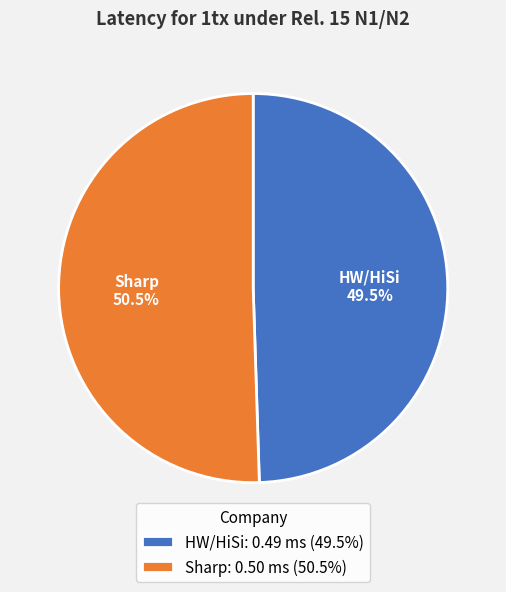

How many segments does this pie chart have?

2